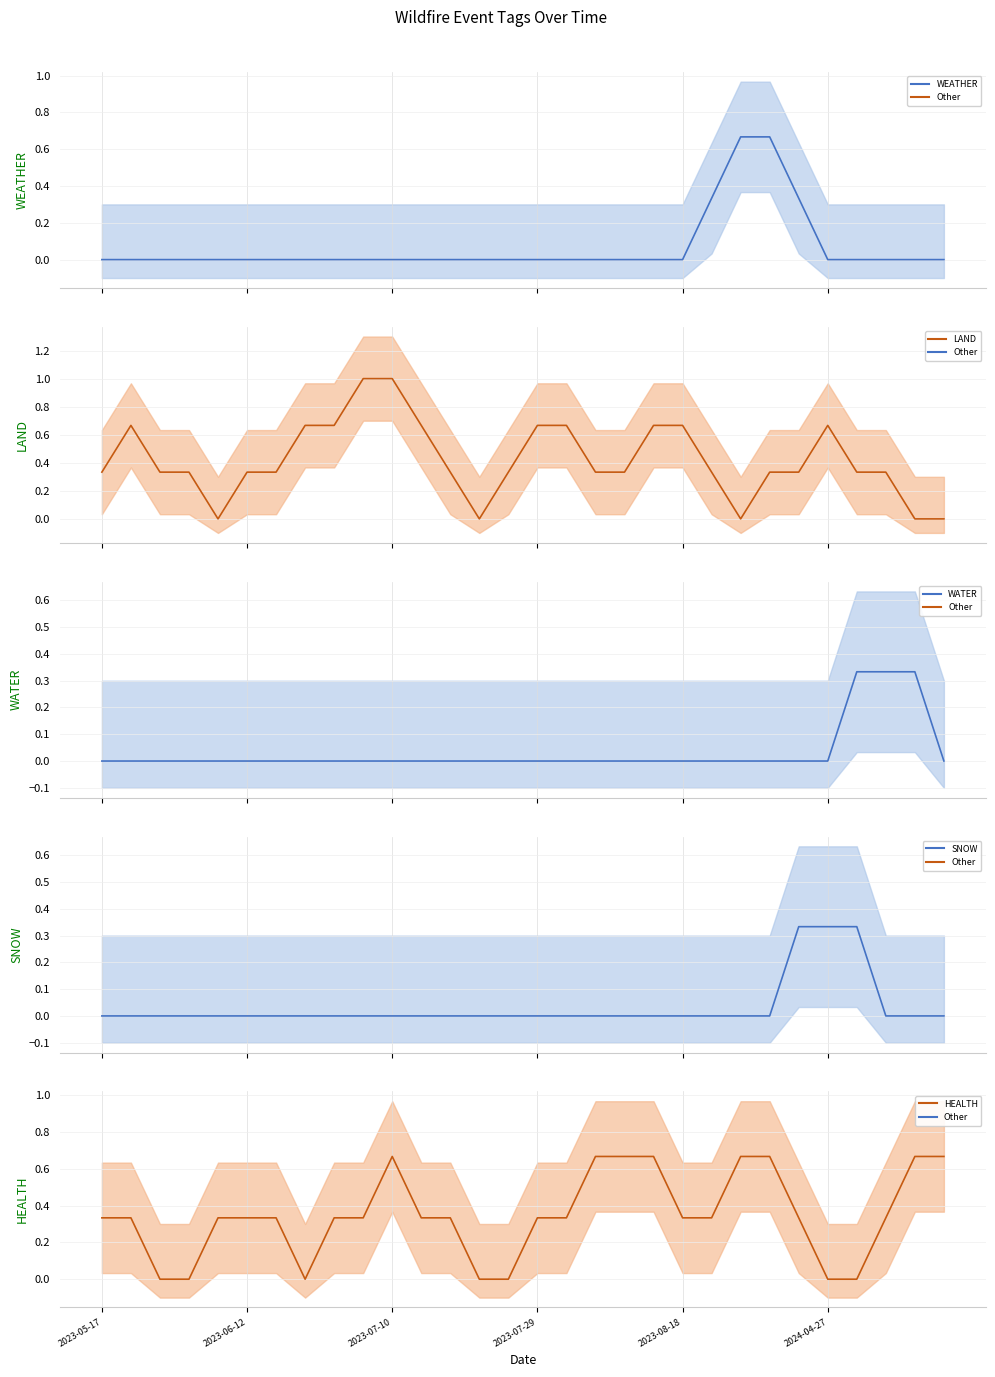

Reading left to right, extract all data points from this chart.

WEATHER: 0.0	0.0	0.0	0.0	0.0	0.0	0.0	0.0	0.0	0.0	0.0	0.0	0.0	0.0	0.0	0.0	0.0	0.0	0.0	0.0	0.0	0.3	0.7	0.7	0.3	0.0	0.0	0.0	0.0	0.0
LAND: 0.3	0.7	0.3	0.3	0.0	0.3	0.3	0.7	0.7	1.0	1.0	0.7	0.3	0.0	0.3	0.7	0.7	0.3	0.3	0.7	0.7	0.3	0.0	0.3	0.3	0.7	0.3	0.3	0.0	0.0
WATER: 0.0	0.0	0.0	0.0	0.0	0.0	0.0	0.0	0.0	0.0	0.0	0.0	0.0	0.0	0.0	0.0	0.0	0.0	0.0	0.0	0.0	0.0	0.0	0.0	0.0	0.0	0.3	0.3	0.3	0.0
SNOW: 0.0	0.0	0.0	0.0	0.0	0.0	0.0	0.0	0.0	0.0	0.0	0.0	0.0	0.0	0.0	0.0	0.0	0.0	0.0	0.0	0.0	0.0	0.0	0.0	0.3	0.3	0.3	0.0	0.0	0.0
HEALTH: 0.3	0.3	0.0	0.0	0.3	0.3	0.3	0.0	0.3	0.3	0.7	0.3	0.3	0.0	0.0	0.3	0.3	0.7	0.7	0.7	0.3	0.3	0.7	0.7	0.3	0.0	0.0	0.3	0.7	0.7